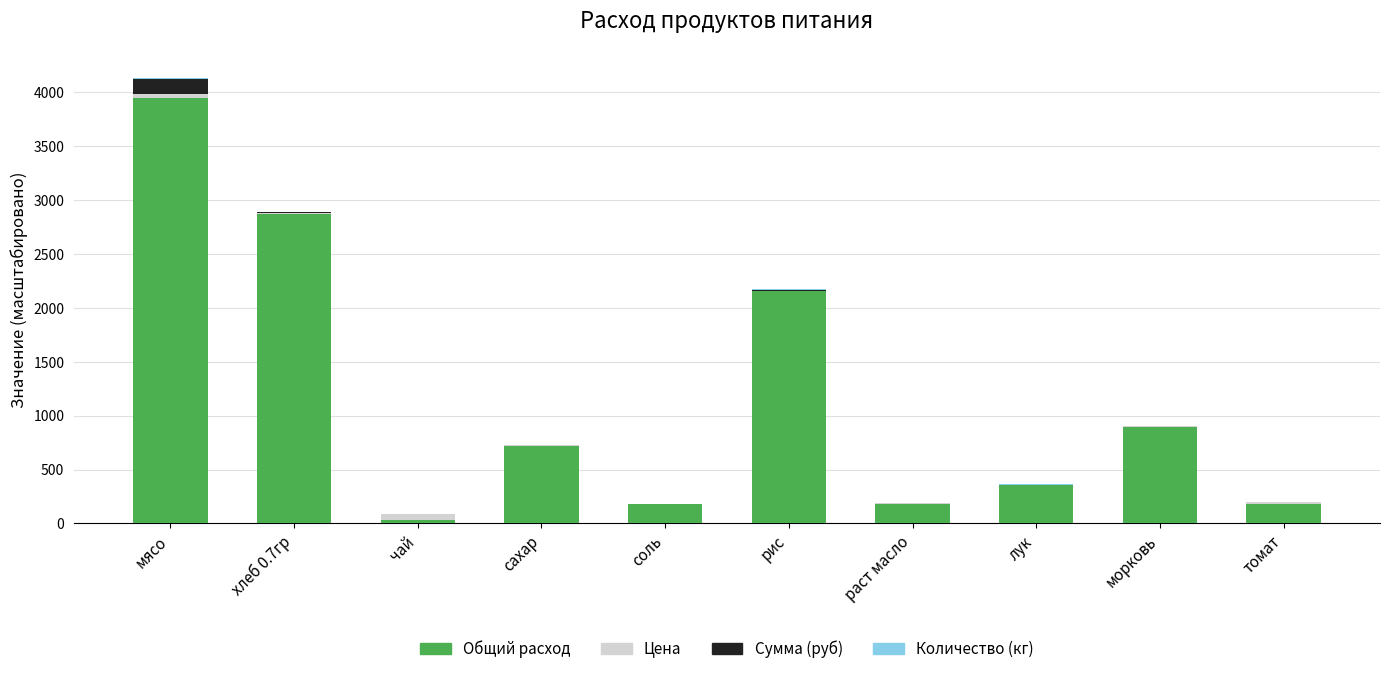

What is the sum of all Общий расход values?

11523.9